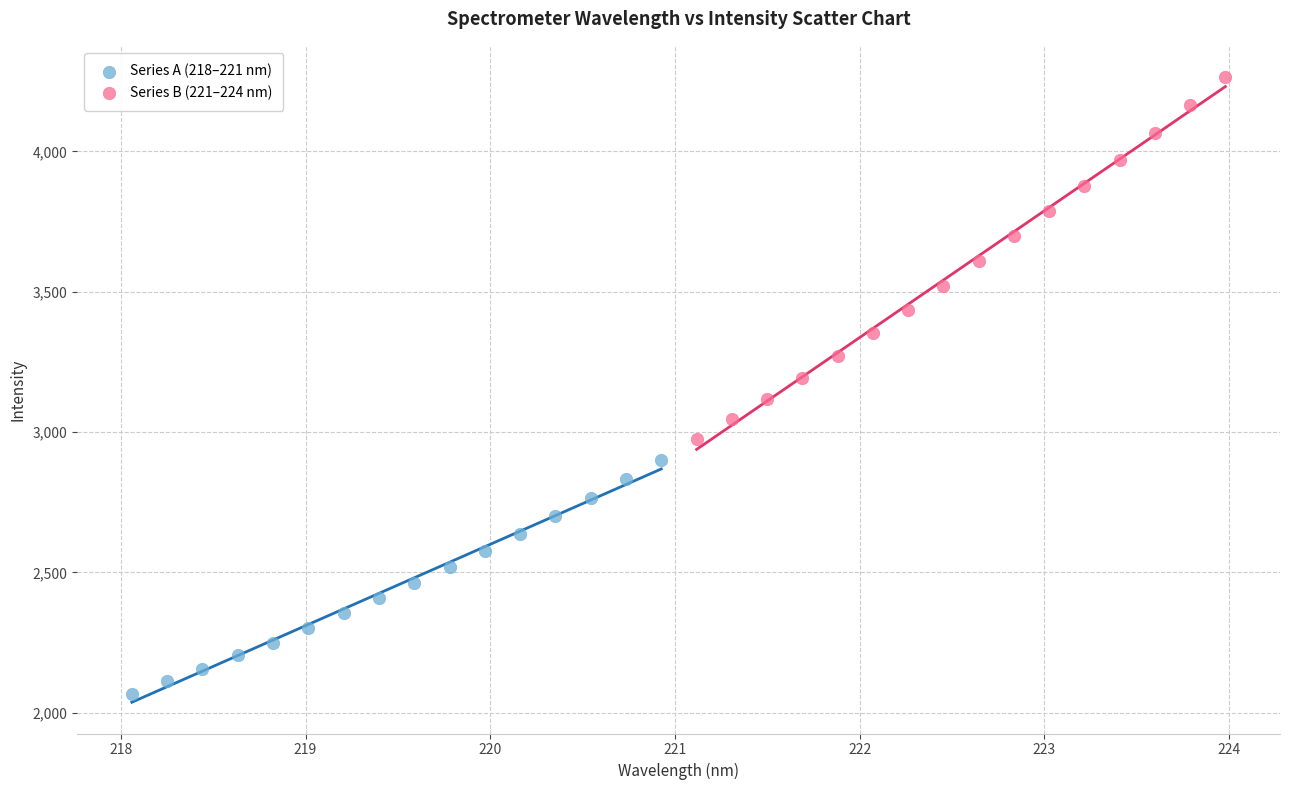

Which series reaches the maximum Y coordinate?

Series B (221–224 nm)